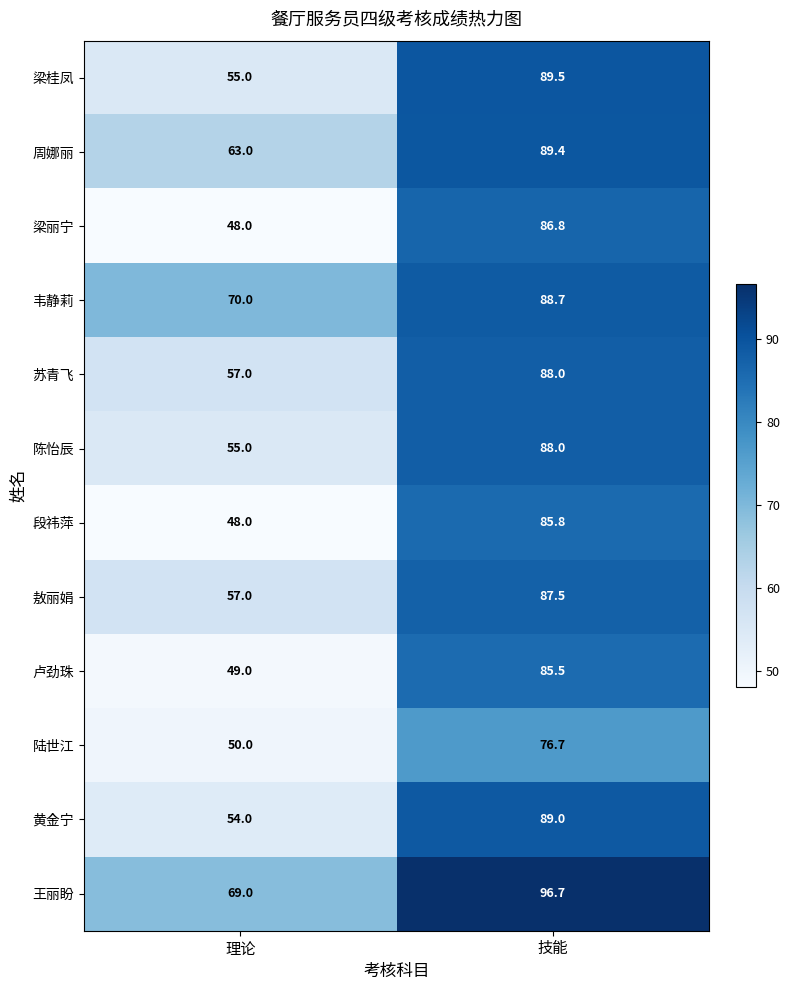

Which series changed the most between 理论 and 技能?

梁丽宁